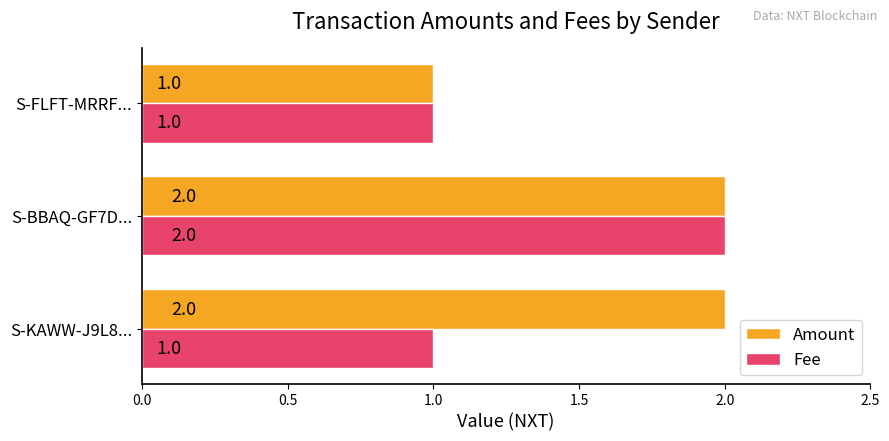

How many values in the Amount series are below 2?

1